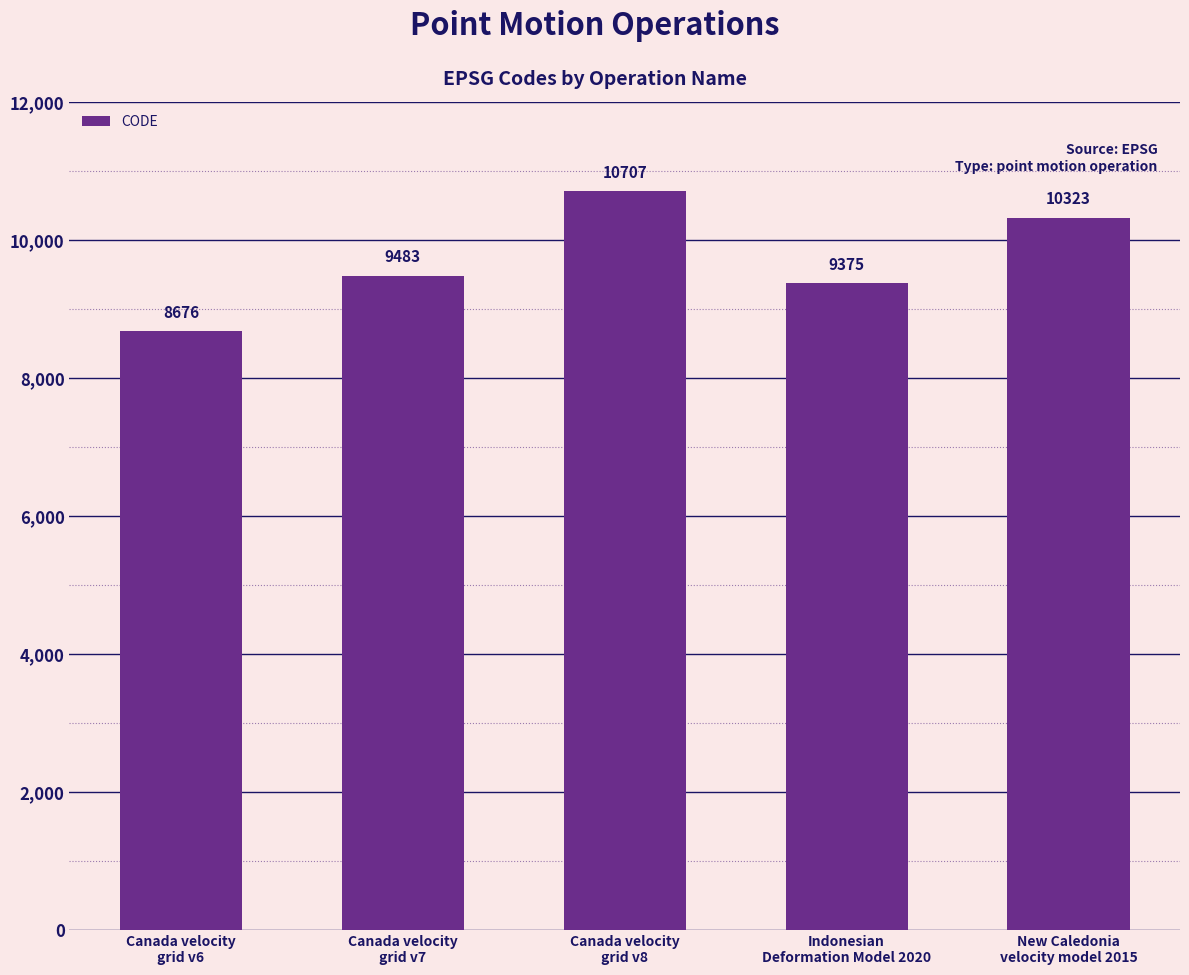

True or false: the data shows 10707 at Canada velocity
grid v8.

True